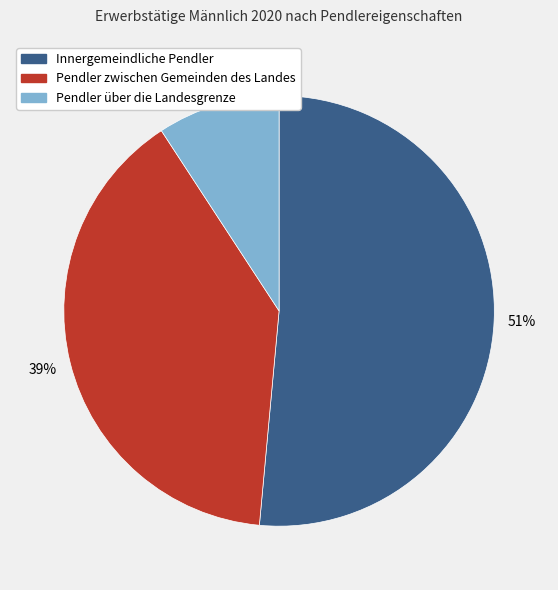

What is the majority slice?

Innergemeindliche Pendler